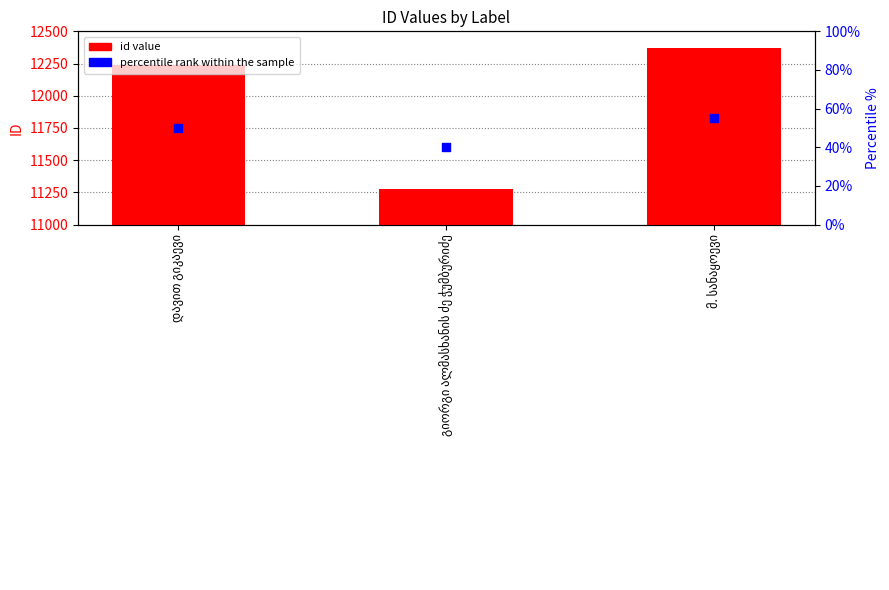

What are all the series names shown in the legend?

id value, percentile rank within the sample